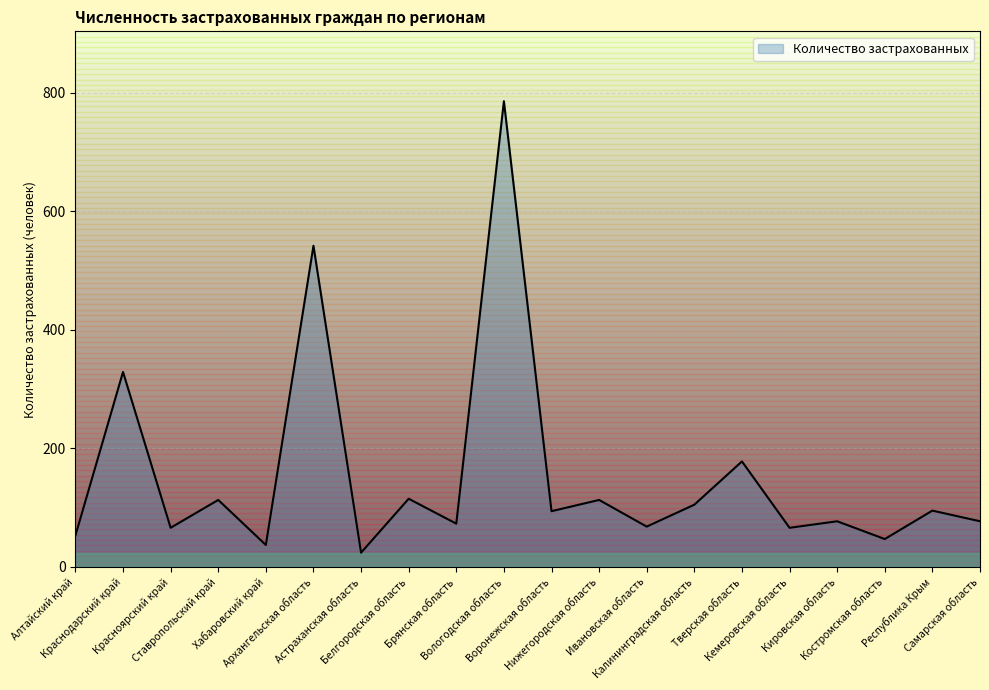

What is the difference between the maximum and minimum values?

762